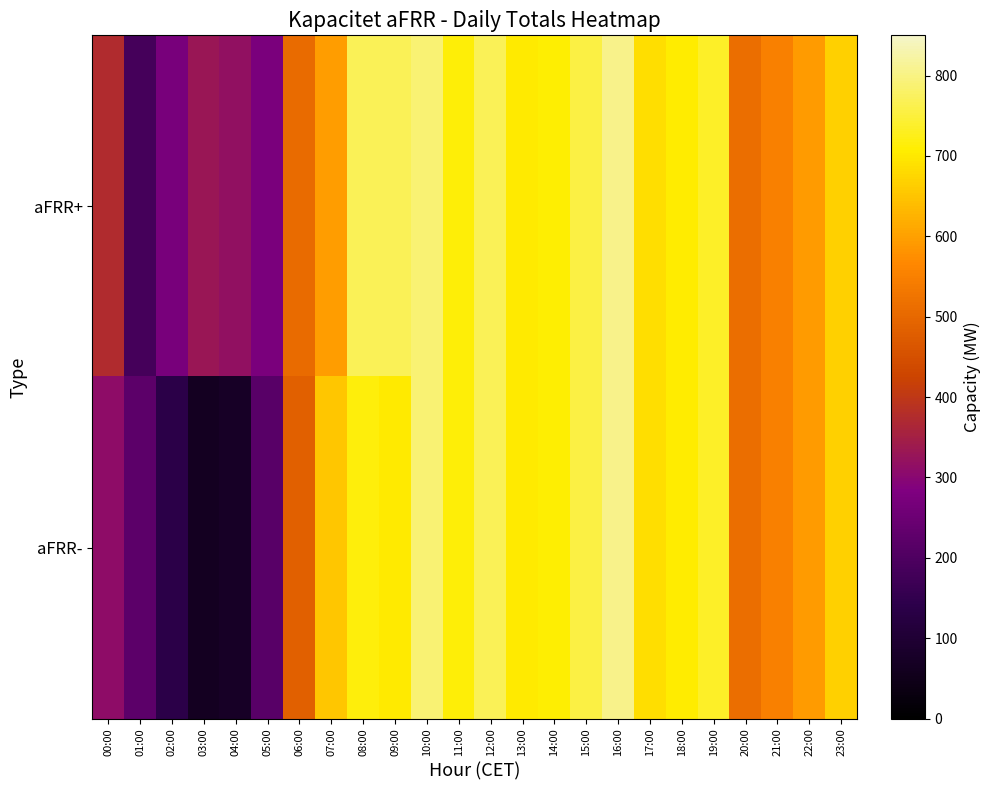

Count the number of data series in this chart.

2